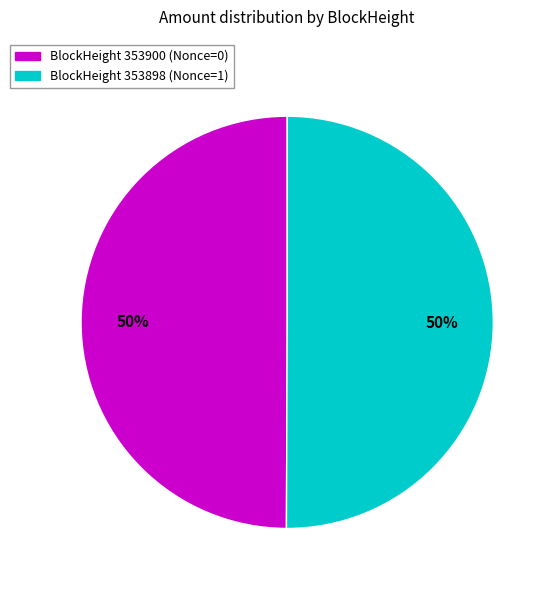

Count the number of slices in the pie.

2